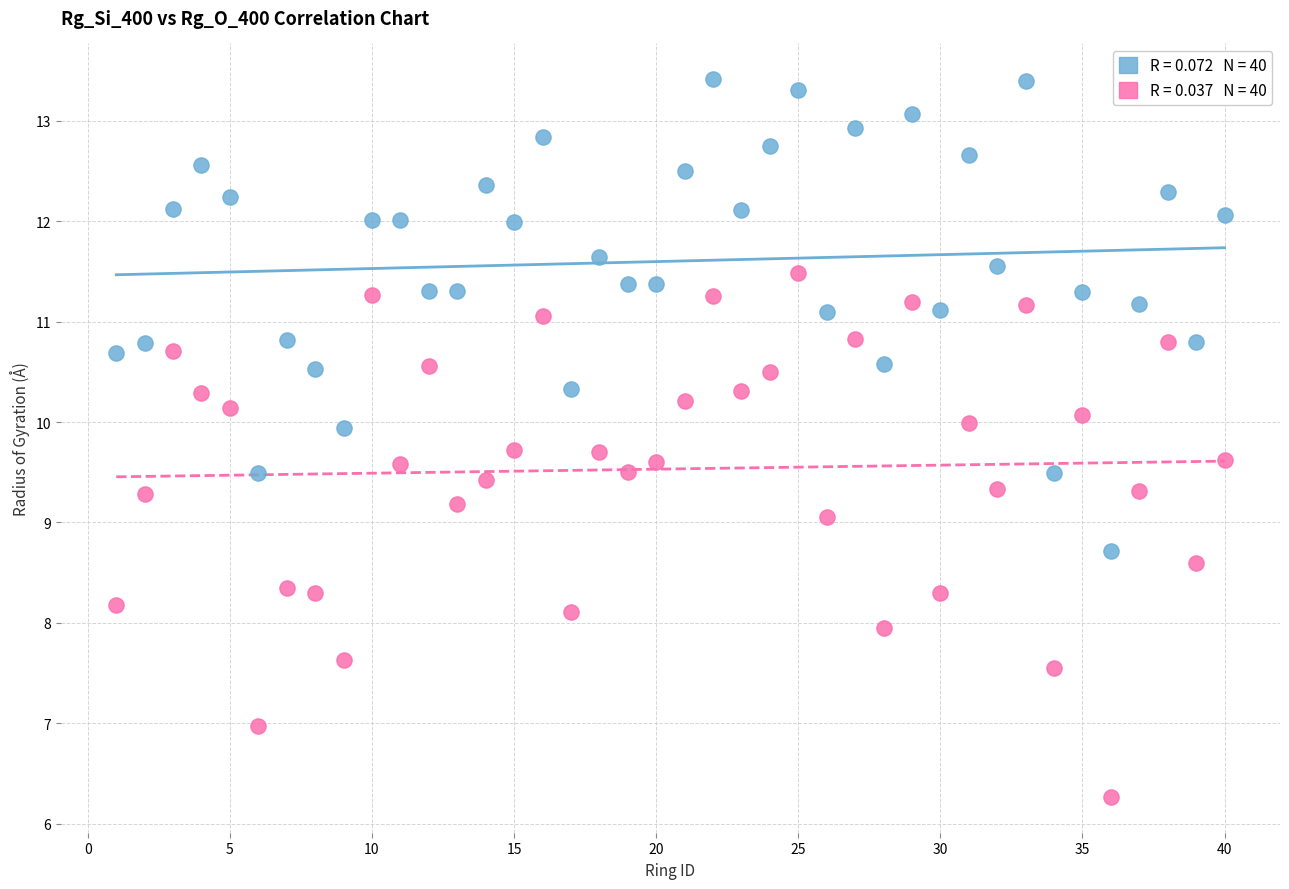

Across all data points, what is the range of X values (max minus min)?

39.0